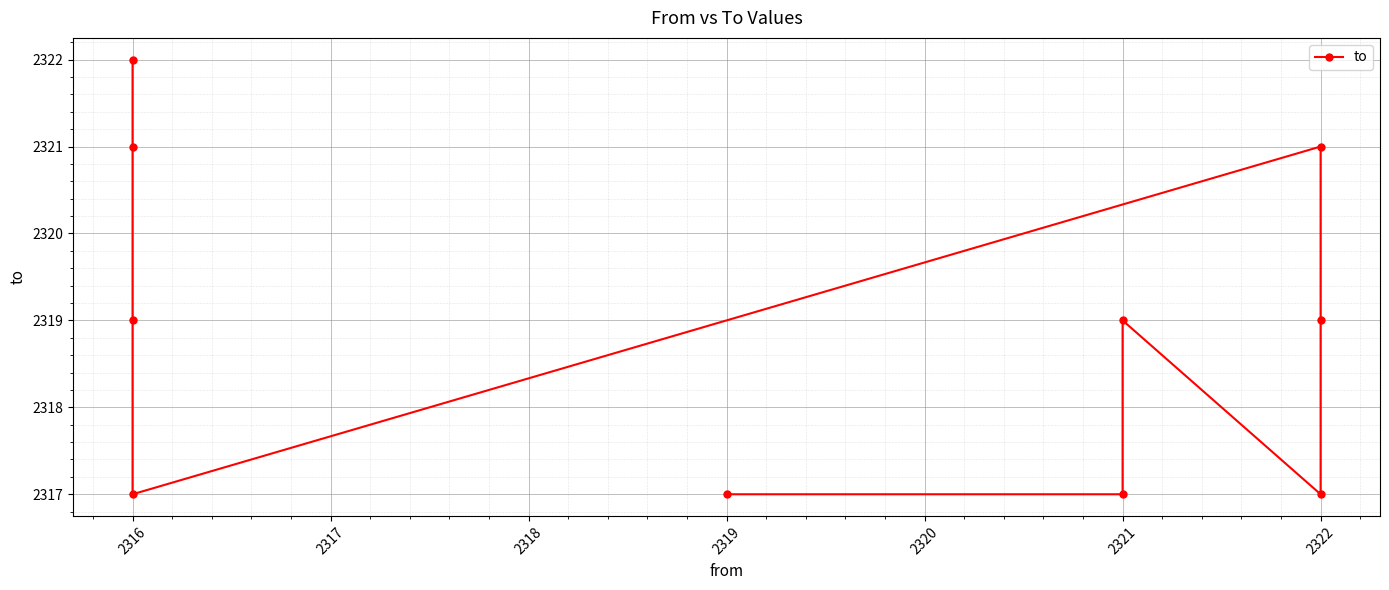

How many data points are less than 2319?

4